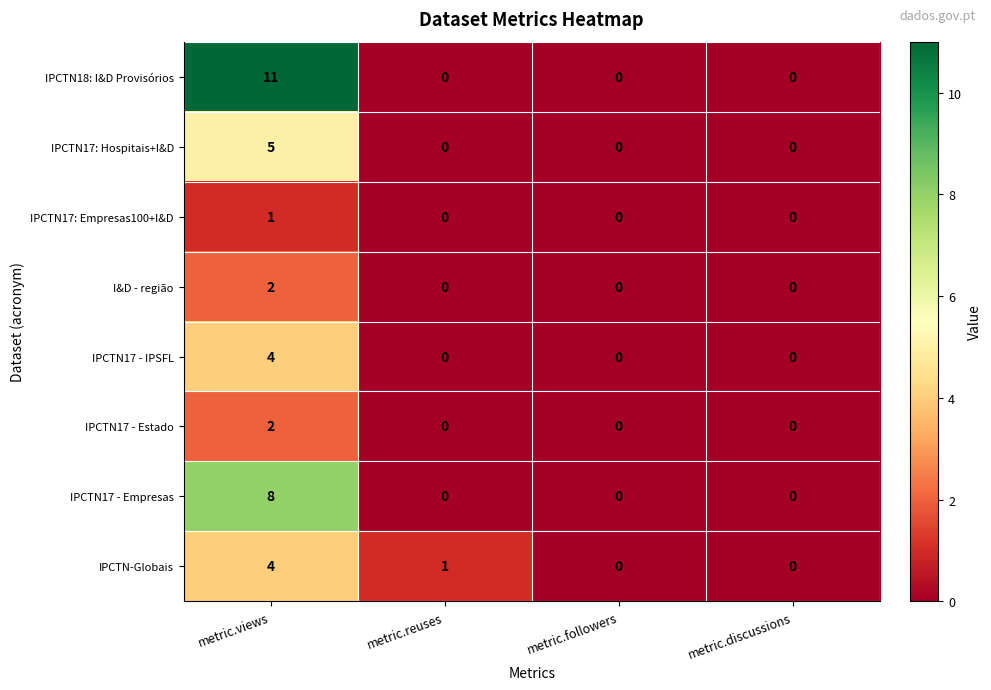

Between metric.reuses and metric.followers, which series saw the biggest shift?

IPCTN-Globais